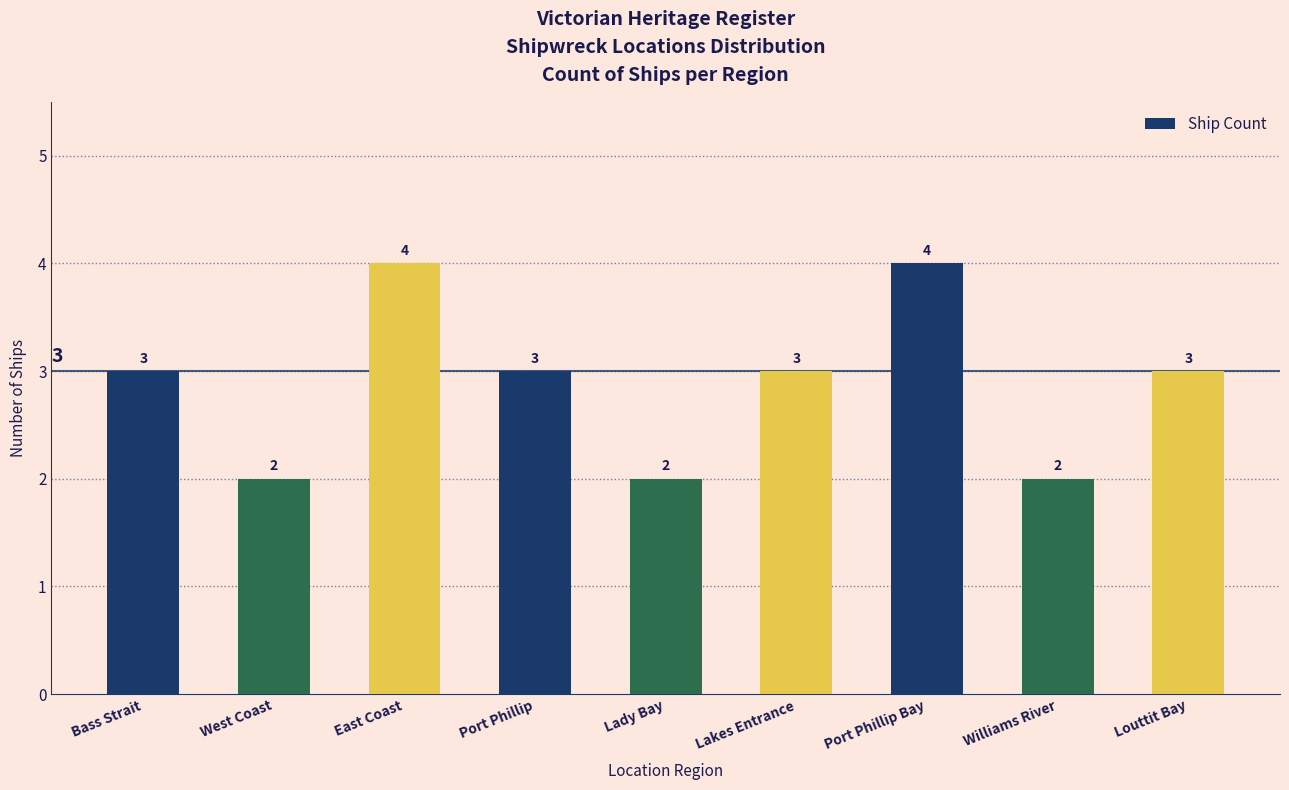

What value does the data have at East Coast?

4